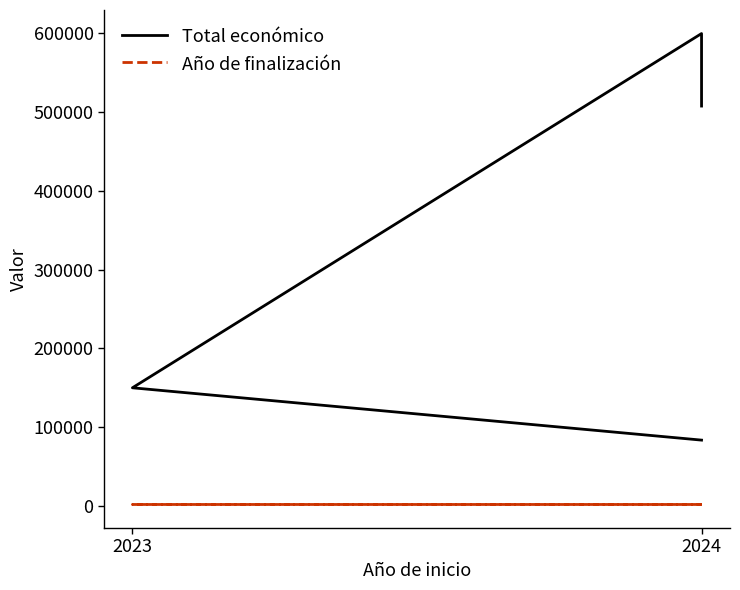

What position from the left is 2023?

1